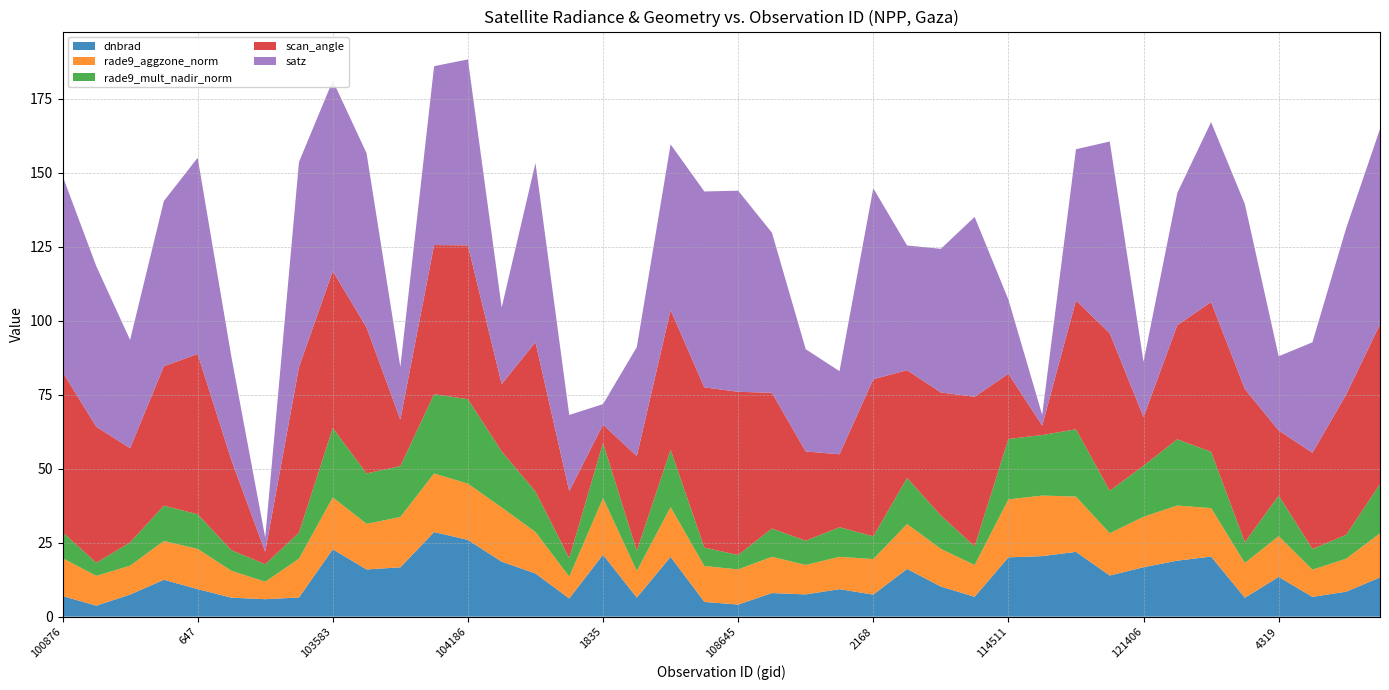

Reading left to right, list all the values displayed in this chart.

dnbrad: 100876=7.0	101003=3.7	102741=7.5	102861=12.5	647=9.3	103109=6.4	103227=5.9	103474=6.5	103583=22.8	103592=15.9	103946=16.7	1070=28.6	104186=25.9	104422=18.6	1700=14.6	107945=6.1	1835=20.9	1880=6.4	108468=20.2	108481=5.0	108645=4.1	1961=8.0	108828=7.5	109170=9.3	2168=7.4	109705=16.1	110583=10.2	114275=6.7	114511=20.0	3257=20.5	115329=21.9	115445=13.9	121406=16.7	4184=18.9	4229=20.3	121757=6.4	4319=13.4	122448=6.7	122630=8.4	4454=13.3
rade9_aggzone_norm: 100876=12.8	101003=10.1	102741=9.8	102861=13.1	647=13.6	103109=9.1	103227=5.9	103474=13.1	103583=17.5	103592=15.4	103946=17.0	1070=19.8	104186=19.0	104422=18.3	1700=14.0	107945=7.4	1835=19.1	1880=9.0	108468=16.8	108481=12.1	108645=11.9	1961=12.3	108828=9.9	109170=10.9	2168=12.0	109705=15.2	110583=12.7	114275=10.7	114511=19.6	3257=20.5	115329=18.7	115445=14.3	121406=17.0	4184=18.6	4229=16.4	121757=11.7	4319=13.8	122448=9.2	122630=11.1	4454=14.9
rade9_mult_nadir_norm: 100876=8.8	101003=4.4	102741=7.8	102861=11.9	647=11.7	103109=7.0	103227=5.9	103474=8.8	103583=23.5	103592=17.0	103946=17.2	1070=26.8	104186=28.5	104422=18.9	1700=13.7	107945=6.3	1835=18.6	1880=6.8	108468=19.4	108481=6.2	108645=4.9	1961=9.6	108828=8.2	109170=10.0	2168=7.7	109705=15.6	110583=11.3	114275=6.3	114511=20.4	3257=20.5	115329=22.7	115445=14.3	121406=17.3	4184=22.4	4229=19.0	121757=7.0	4319=13.7	122448=7.0	122630=8.1	4454=16.6
scan_angle: 100876=54.2	101003=45.9	102741=31.9	102861=47.1	647=54.2	103109=30.4	103227=4.2	103474=55.9	103583=53.0	103592=49.3	103946=15.7	1070=50.4	104186=52.0	104422=22.8	1700=50.4	107945=22.6	1835=6.2	1880=32.0	108468=47.2	108481=54.1	108645=55.2	1961=45.8	108828=30.2	109170=24.6	2168=53.1	109705=36.4	110583=41.6	114275=50.6	114511=22.0	3257=3.2	115329=43.5	115445=53.2	121406=16.5	4184=38.5	4229=50.6	121757=51.8	4319=22.0	122448=32.5	122630=47.4	4454=54.0
satz: 100876=66.3	101003=54.2	102741=36.6	102861=55.8	647=66.3	103109=34.8	103227=4.8	103474=69.3	103583=64.4	103592=58.9	103946=17.8	1070=60.4	104186=62.8	104422=25.9	1700=60.5	107945=25.7	1835=7.0	1880=36.8	108468=56.0	108481=66.2	108645=67.9	1961=54.1	108828=34.6	109170=28.1	2168=64.5	109705=42.1	110583=48.5	114275=60.8	114511=25.1	3257=3.6	115329=51.1	115445=64.8	121406=18.7	4184=44.7	4229=60.8	121757=62.5	4319=25.1	122448=37.3	122630=56.3	4454=66.0